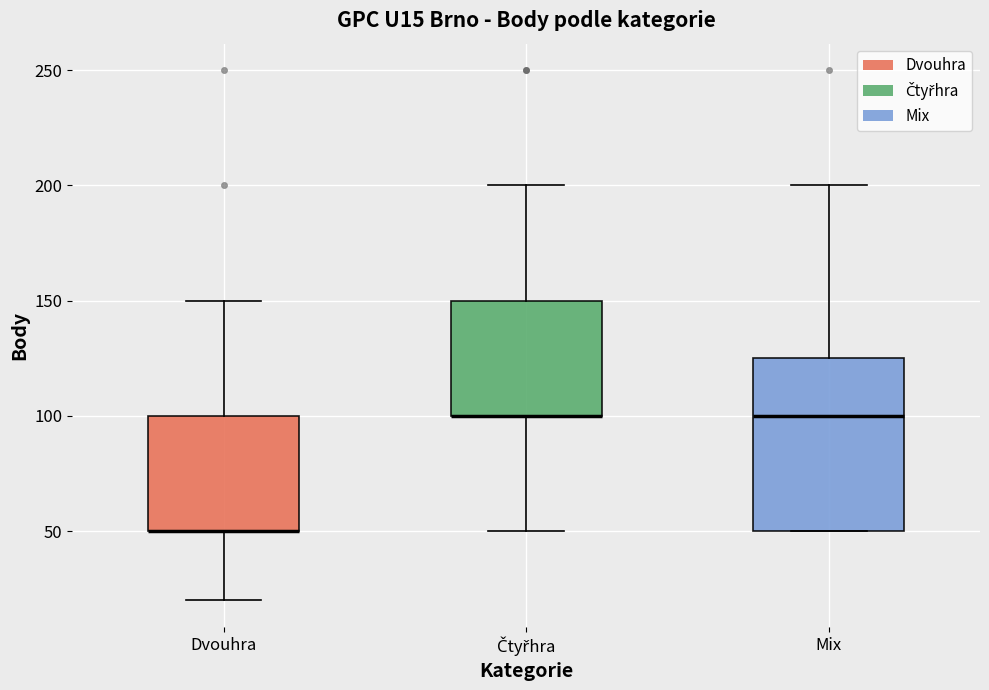

Comparing the boxes themselves (not the whiskers), which one is the tallest?

Mix